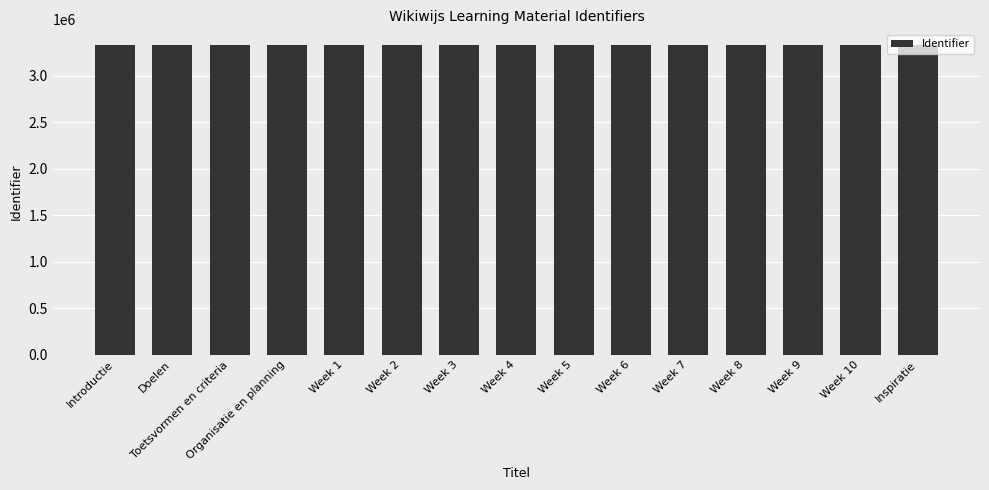

What is the minimum value shown in the chart?

3330862